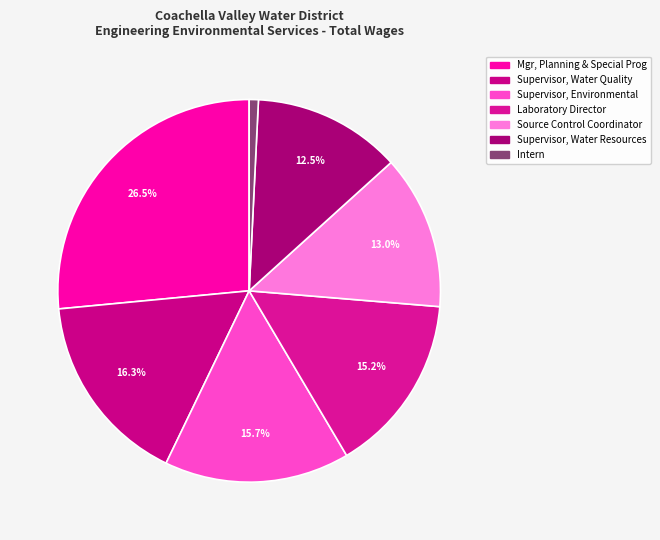

To the nearest percent, what percentage of the pie is Source Control Coordinator?

13%